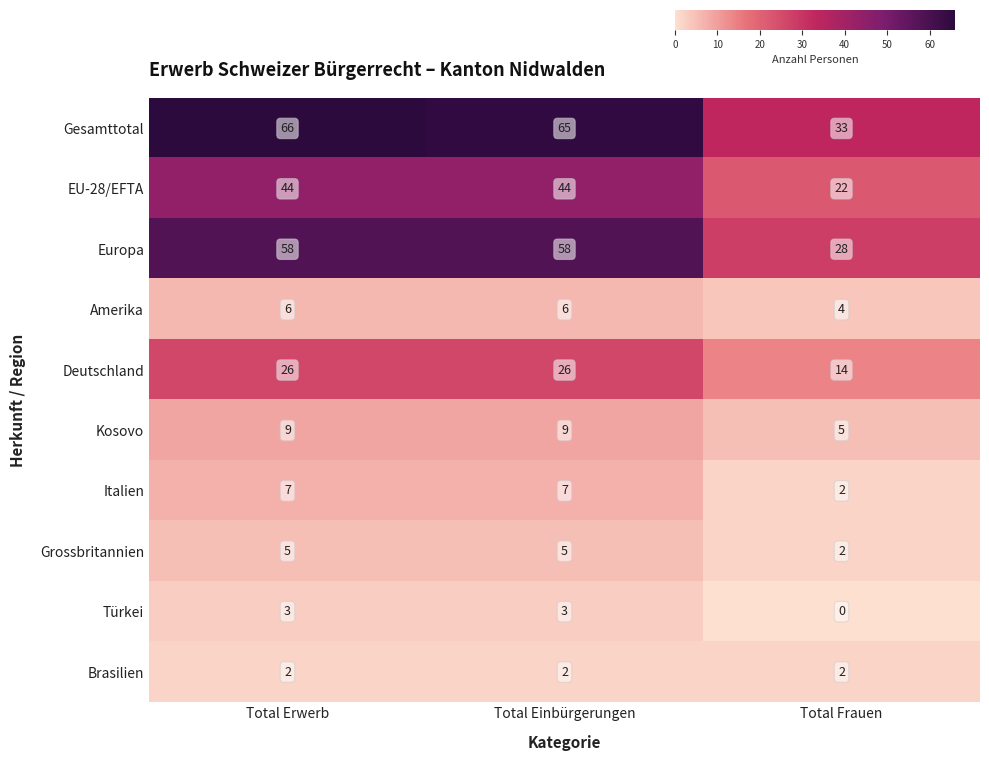

Between Total Erwerb and Total Frauen, which is larger?

Total Erwerb